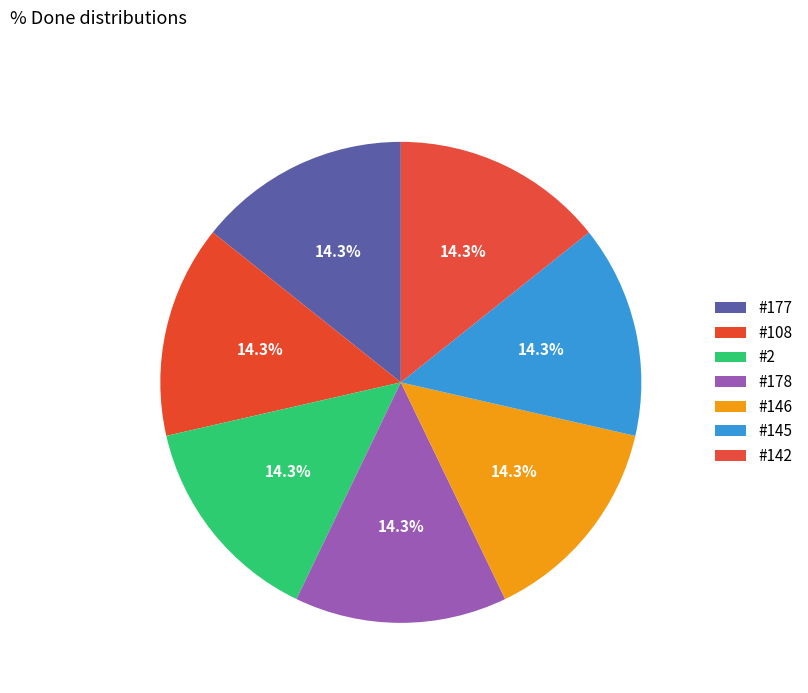

How many segments does this pie chart have?

7